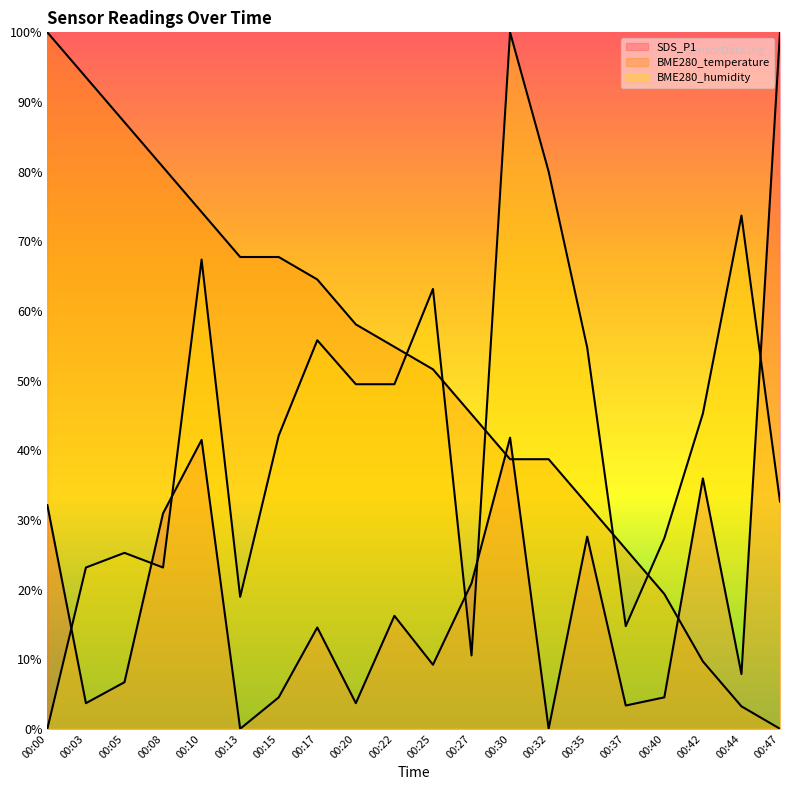

Where does the SDS_P1 series first go above 14?

00:00